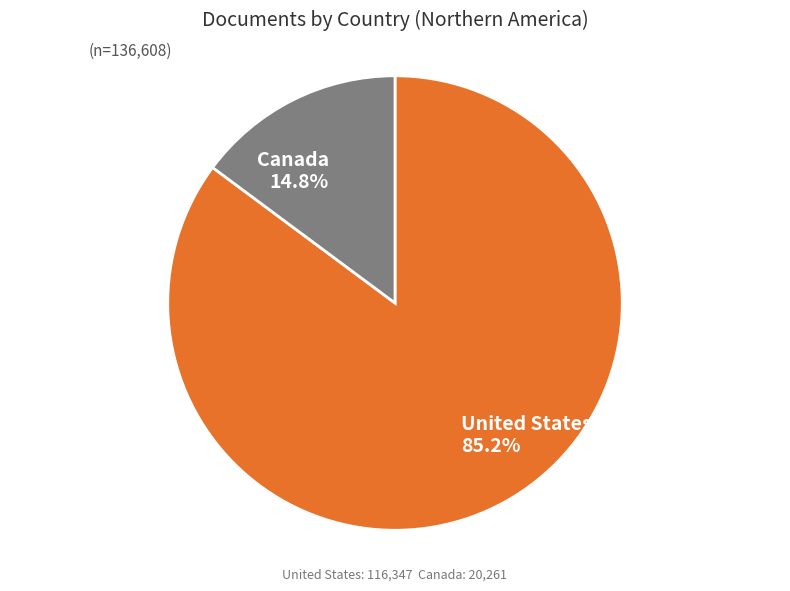

How many slices are in this pie chart?

2